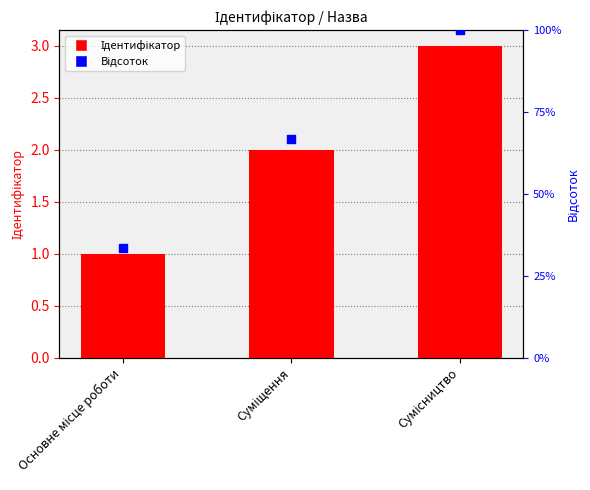

Is the value of Ідентифікатор at Суміщення greater than the value of Відсоток at Суміщення?

Yes